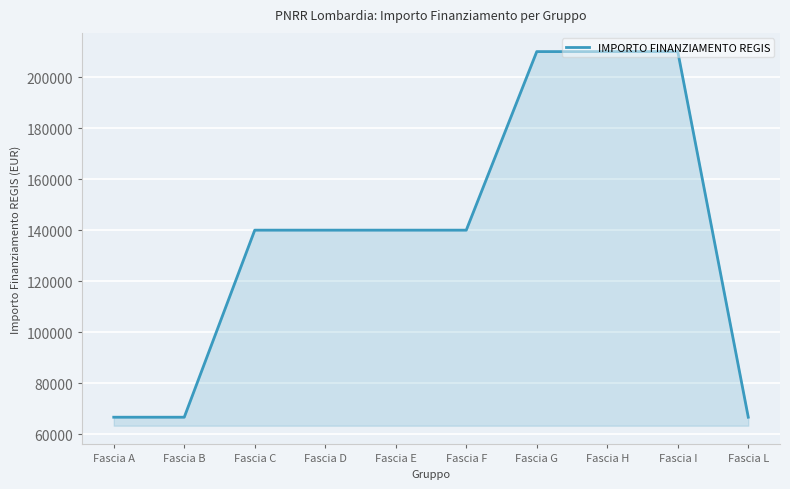

Approximately how many times larger is the value at Fascia L compared to Fascia B?

1.0